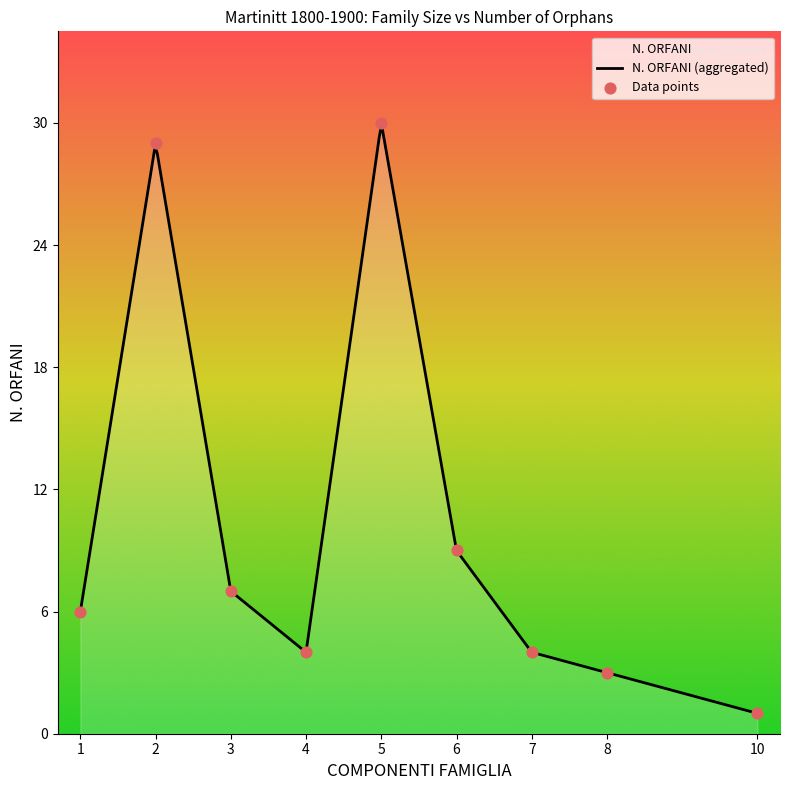

Which has a higher value, 2 or 6?

2